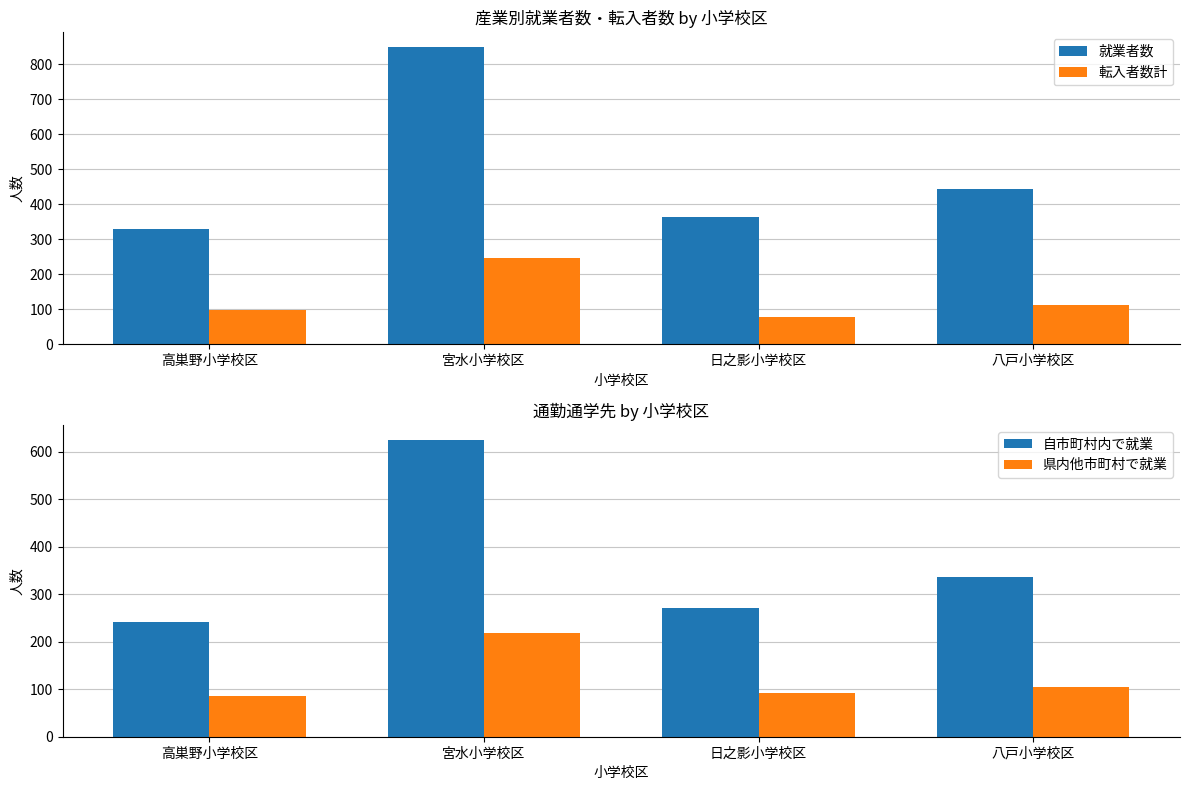

At how many categories does at least one series exceed 466?

1